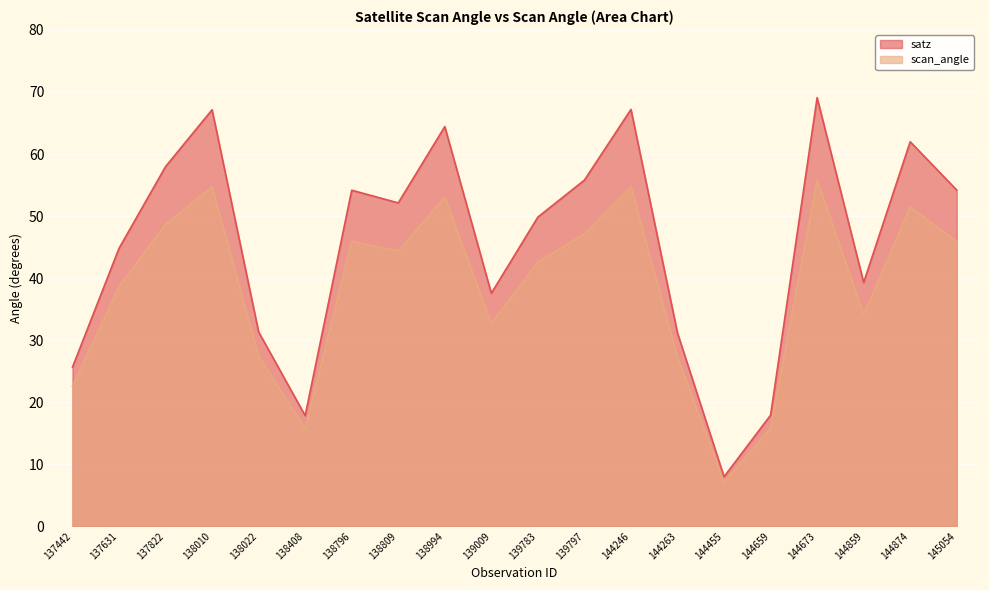

What are all the series names shown in the legend?

satz, scan_angle